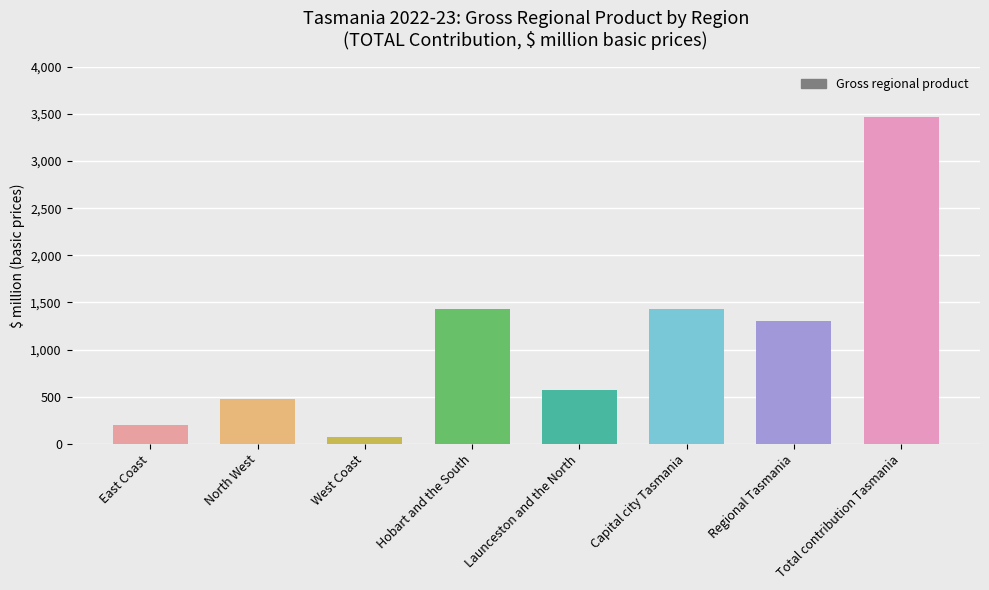

What is the sum of the values at Hobart and the South and North West?

1906.0